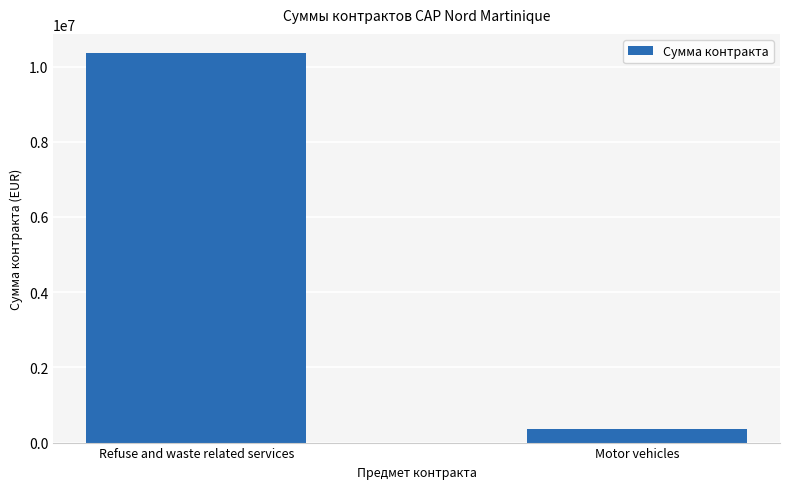

What position from the right is Refuse and waste related services?

2